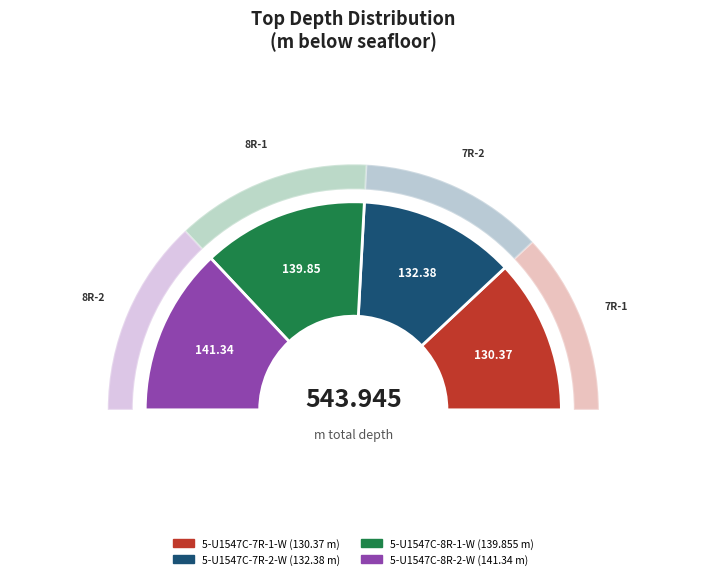

What percentage is the 385-U1547C-7R-1-W 37/39 slice, to the nearest percent?

24%